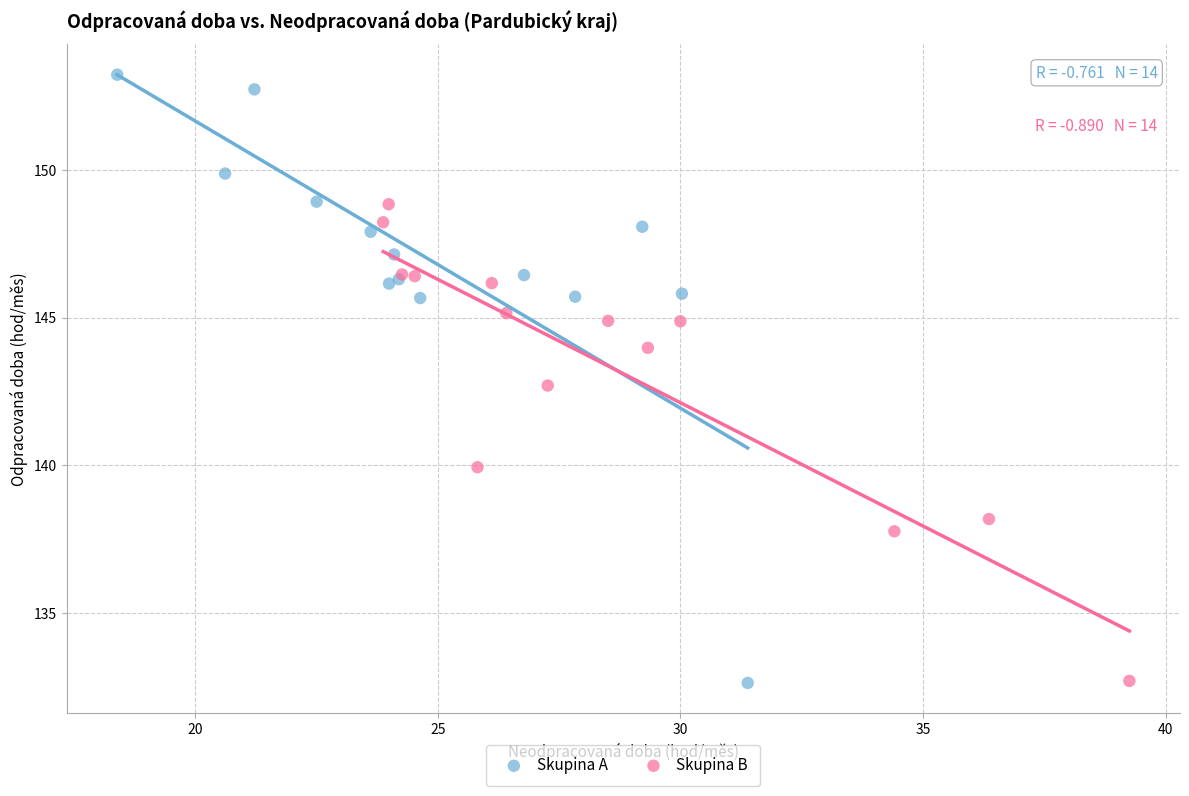

Which series has the widest spread of Y values?

Skupina A